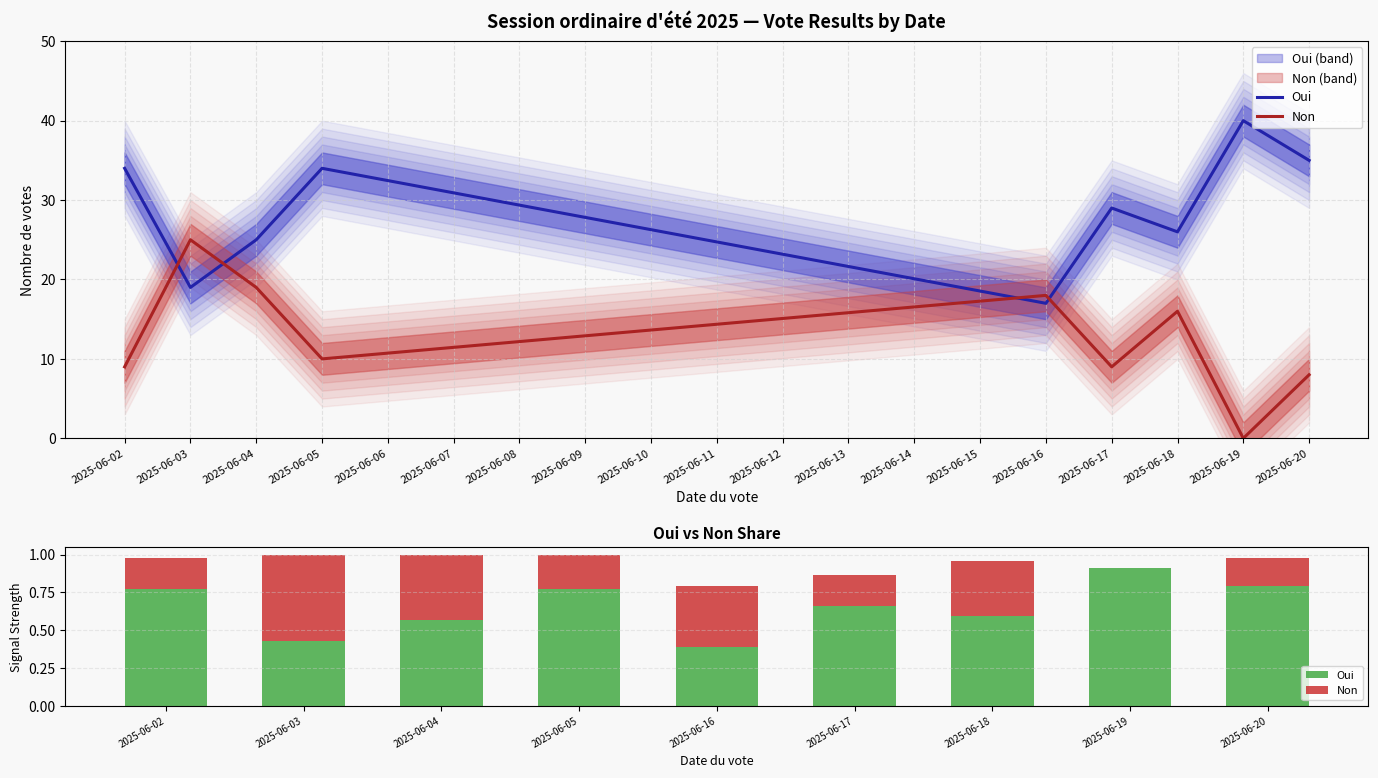

At which category is the sum across all series the highest?

2025-06-03